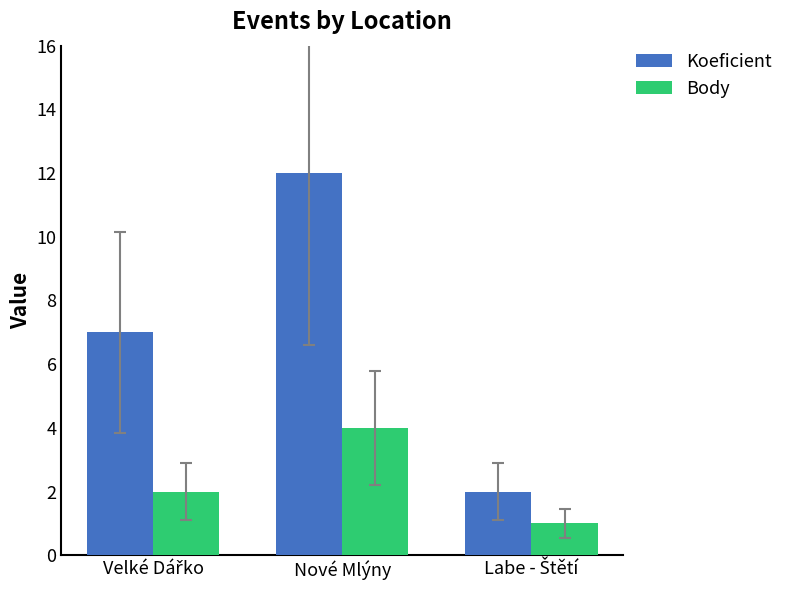

What is the sum of all Body values?

7